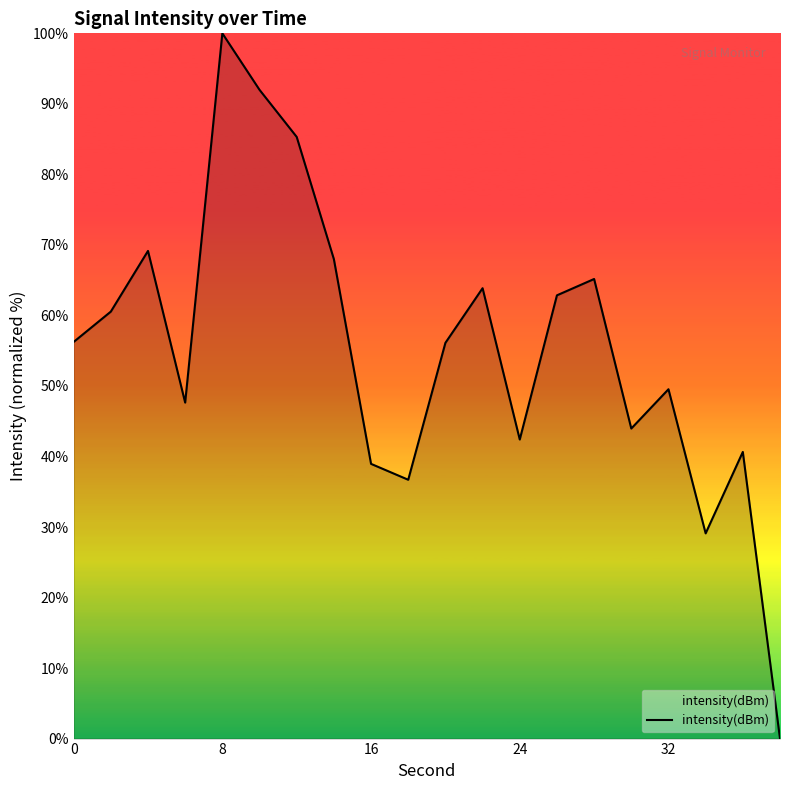

What is the difference between the maximum and minimum values?

100.0